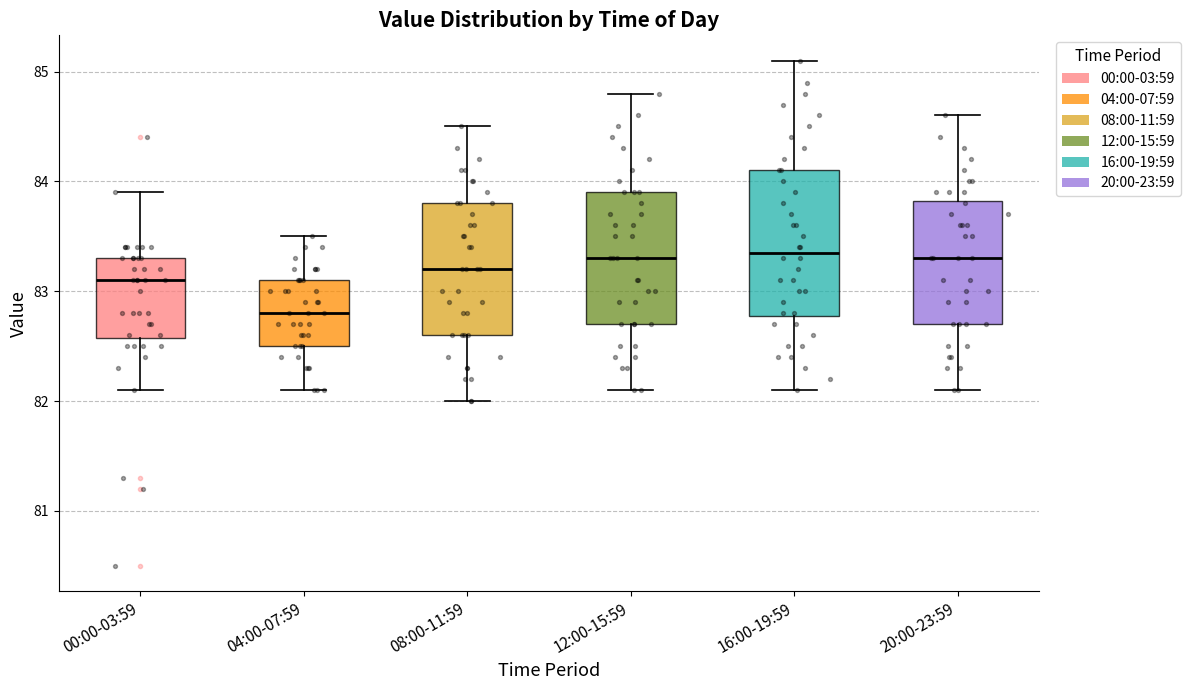

Reading left to right, transcribe this box plot: for each box, give where its median line is, the range the box spans, and where its two whiskers end, as read against the y-axis. The values are not printed on the chart, so give them approximately, as read against the axis.

00:00-03:59: median 83.1, box 82.6 to 83.3, whiskers 82.1 to 83.9
04:00-07:59: median 82.8, box 82.5 to 83.1, whiskers 82.1 to 83.5
08:00-11:59: median 83.2, box 82.6 to 83.8, whiskers 82.0 to 84.5
12:00-15:59: median 83.3, box 82.7 to 83.9, whiskers 82.1 to 84.8
16:00-19:59: median 83.4, box 82.8 to 84.1, whiskers 82.1 to 85.1
20:00-23:59: median 83.3, box 82.7 to 83.8, whiskers 82.1 to 84.6